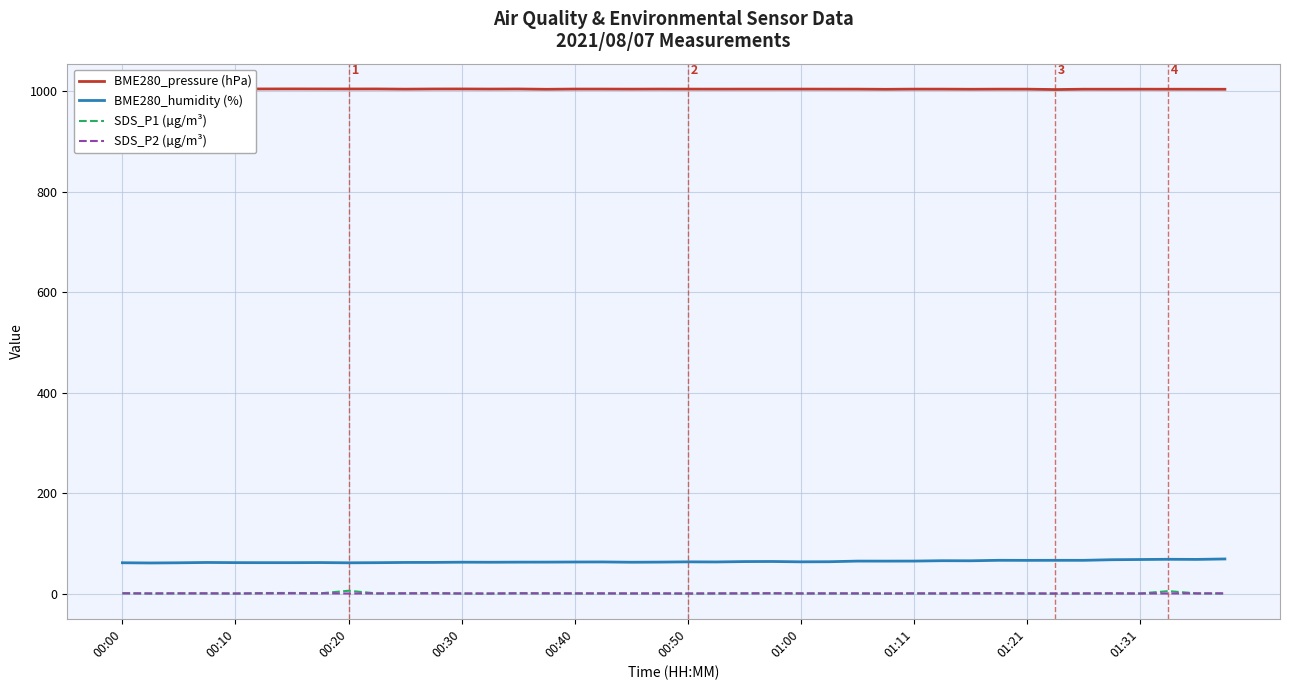

True or false: BME280_humidity (%) and SDS_P1 (µg/m³) intersect in this chart.

False